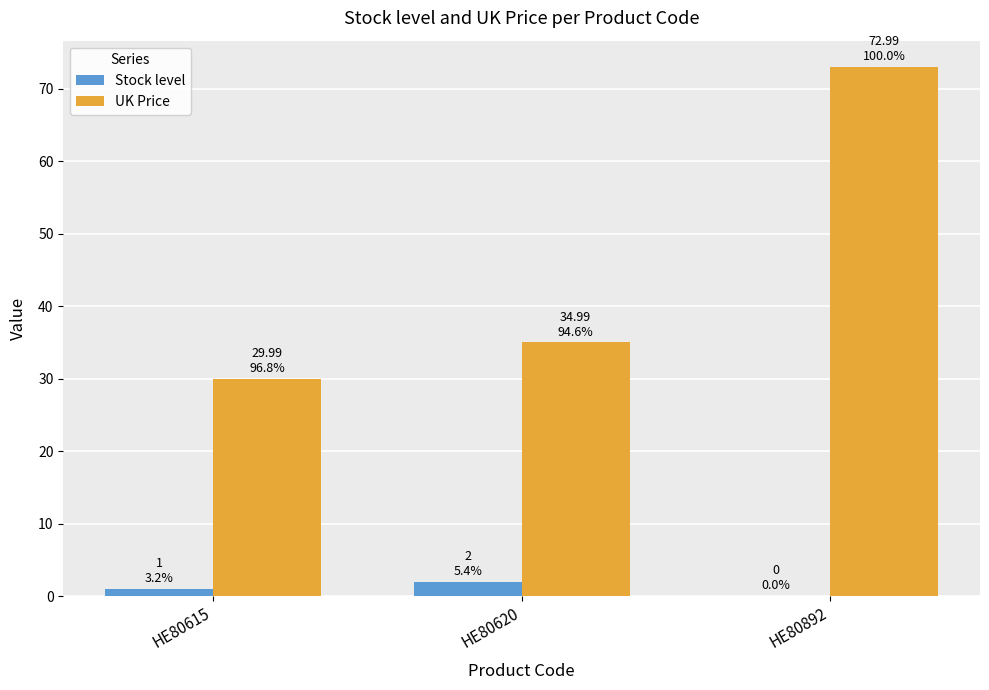

Reading left to right, transcribe all the data shown in this chart.

Stock level: HE80615=1.0	HE80620=2.0	HE80892=0.0
UK Price: HE80615=30.0	HE80620=35.0	HE80892=73.0